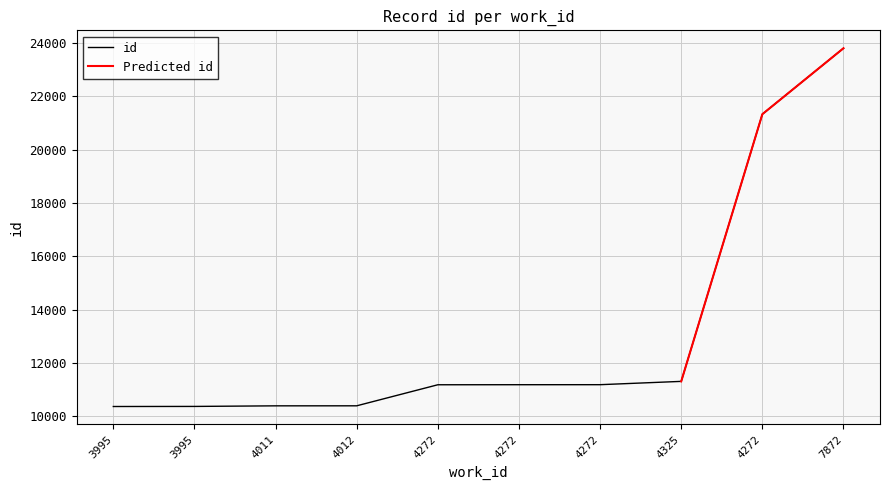

What is the average value?

13154